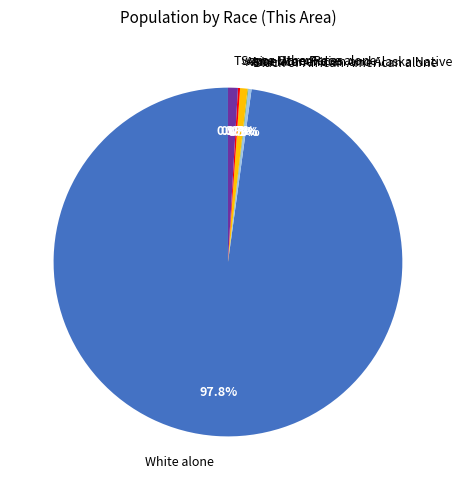

Approximately how many times larger is the value at Black or African American alone compared to Asian alone?

0.4